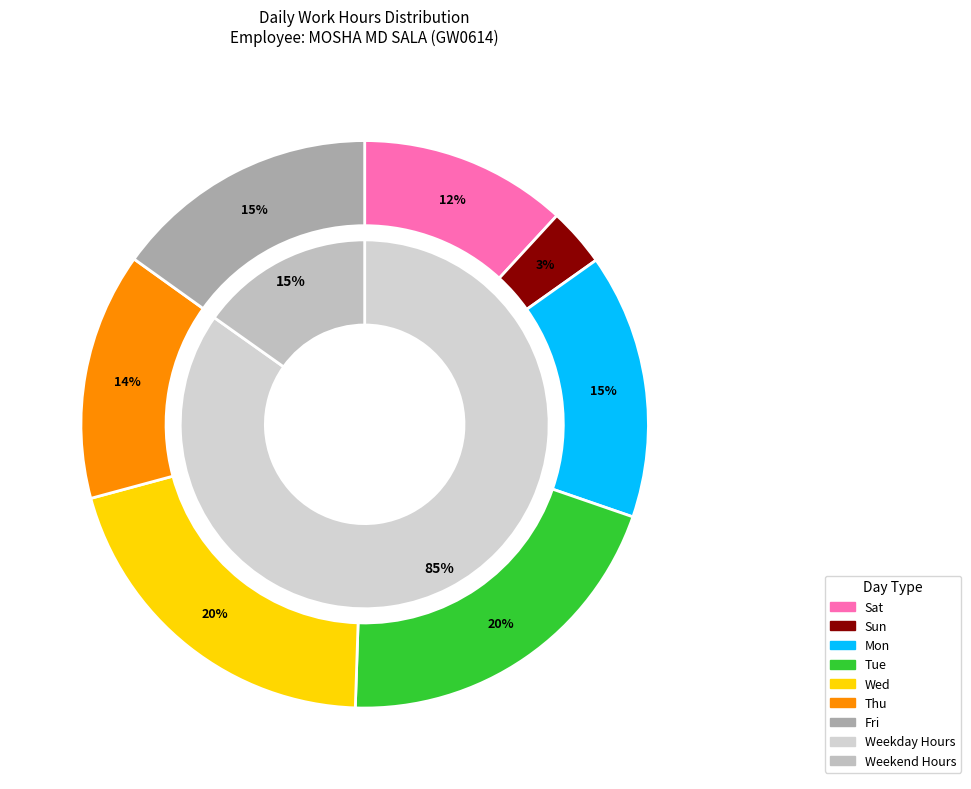

The 13-Sat slice represents 19% of the pie. True or false?

False